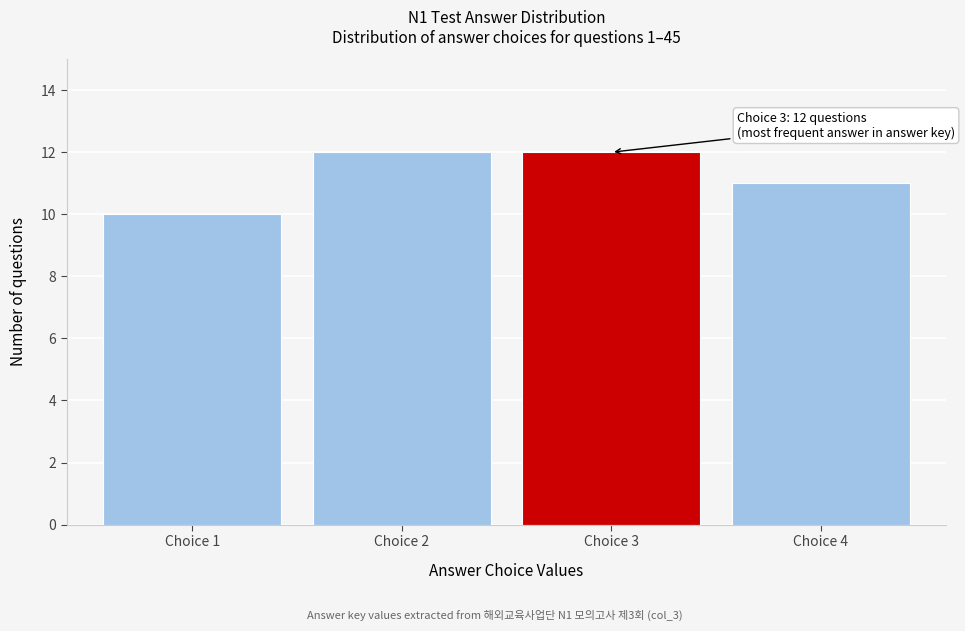

Reading left to right, what are all the values shown in this chart?

Choice 1=10	Choice 2=12	Choice 3=12	Choice 4=11